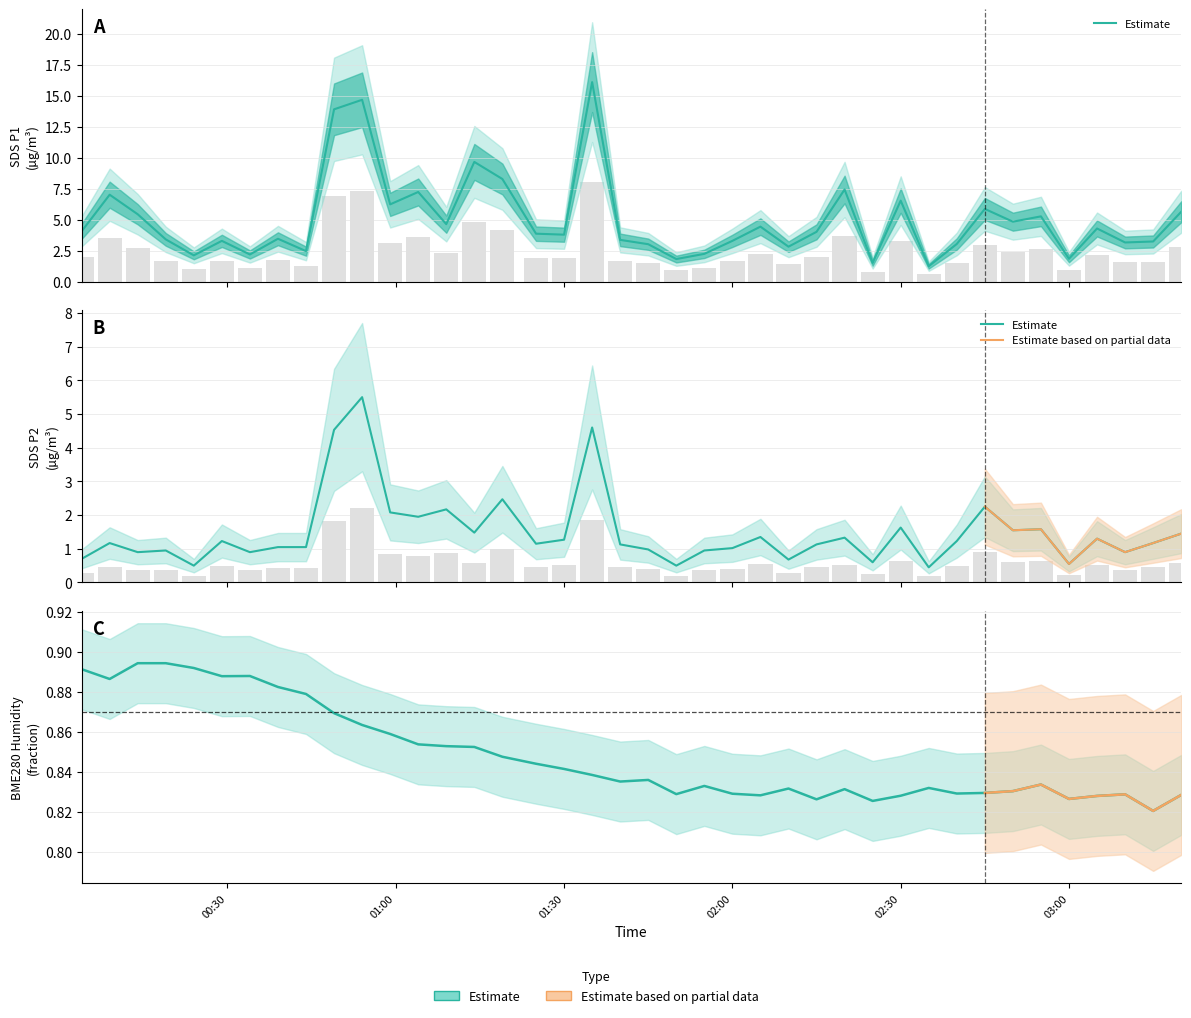

At which category does the chart reach its minimum across all series?

2022/03/24 02:35